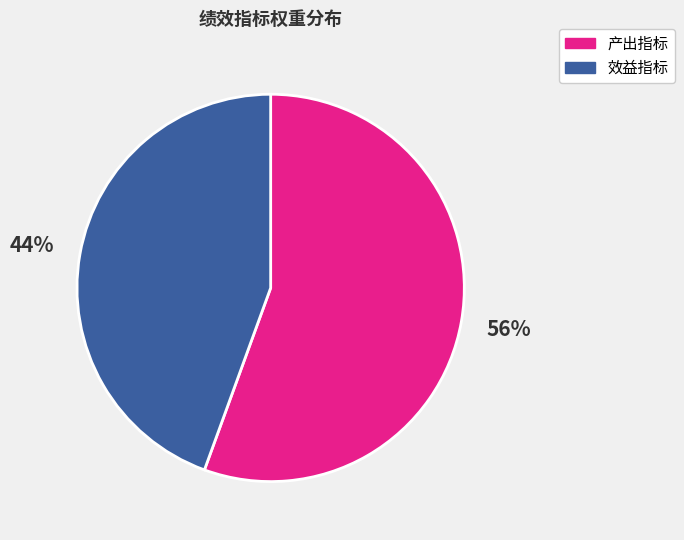

True or false: 产出指标 accounts for 46% of the total.

False